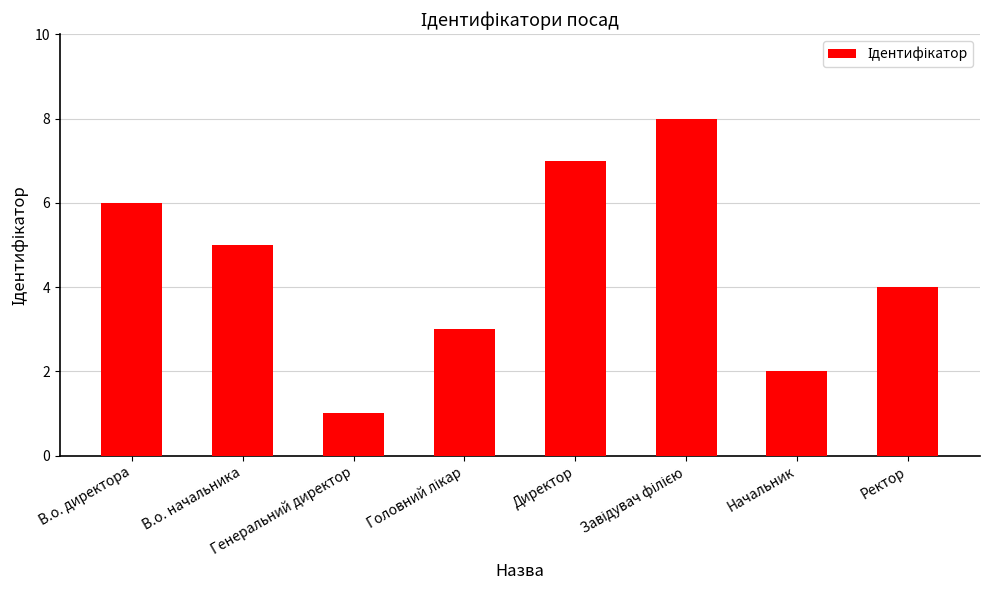

What is the minimum value shown in the chart?

1